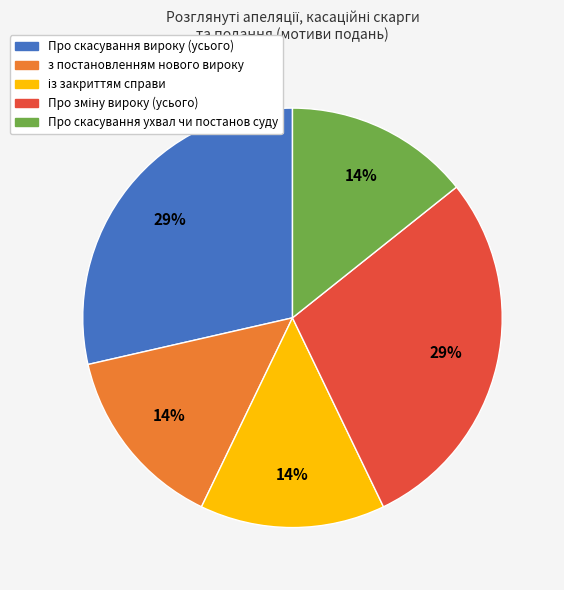

The Про скасування ухвал чи постанов суду slice represents 14% of the pie. True or false?

True